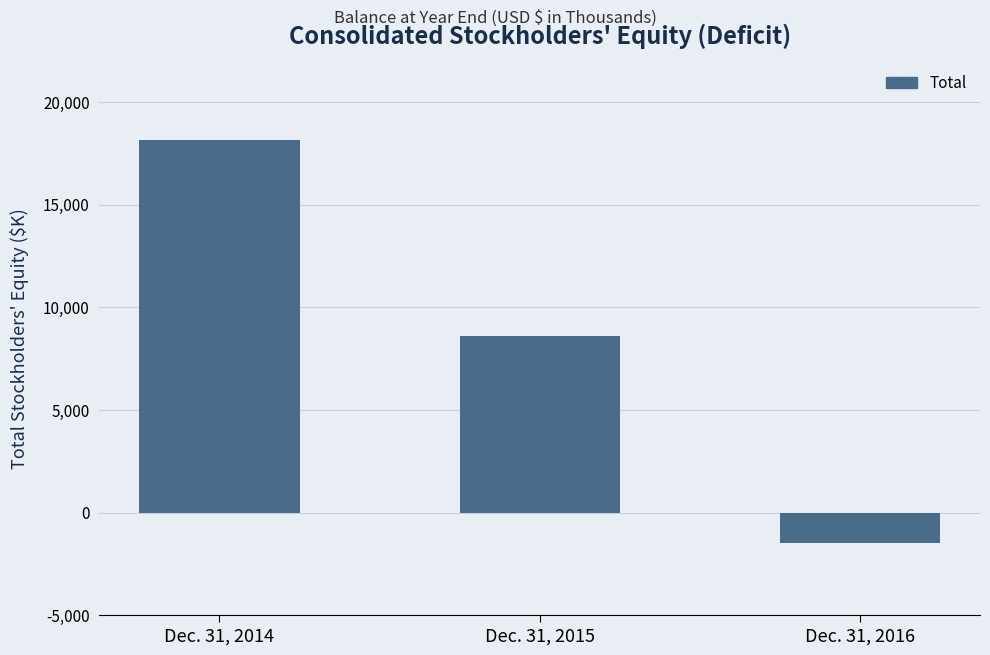

Rank the categories by value from highest to lowest.

Dec. 31, 2014, Dec. 31, 2015, Dec. 31, 2016